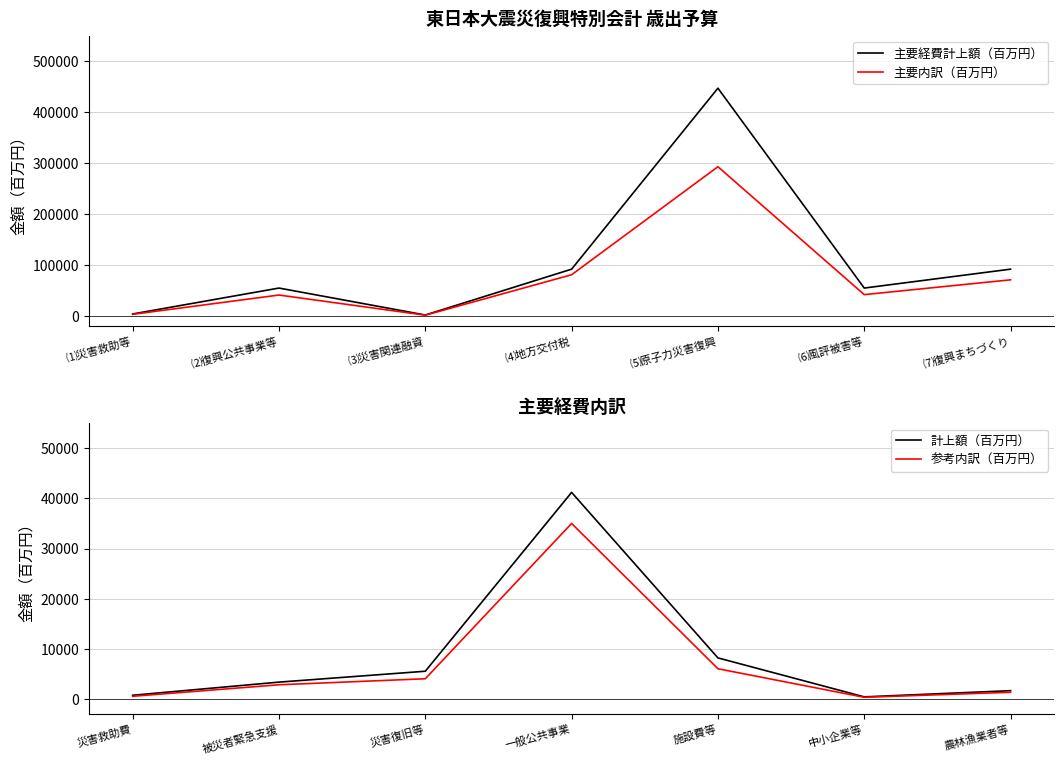

What is the sum of the 計上額（百万円） values at 災害復旧等 and 被災者緊急支援?

8832